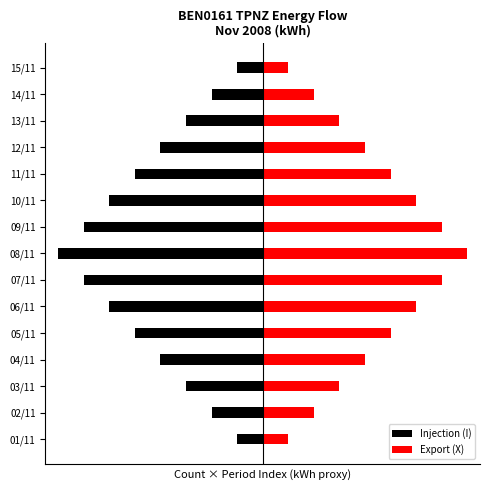

List the labels in order of Injection (I) value, smallest first.

08/11, 07/11, 09/11, 06/11, 10/11, 05/11, 11/11, 04/11, 12/11, 03/11, 13/11, 02/11, 14/11, 01/11, 15/11